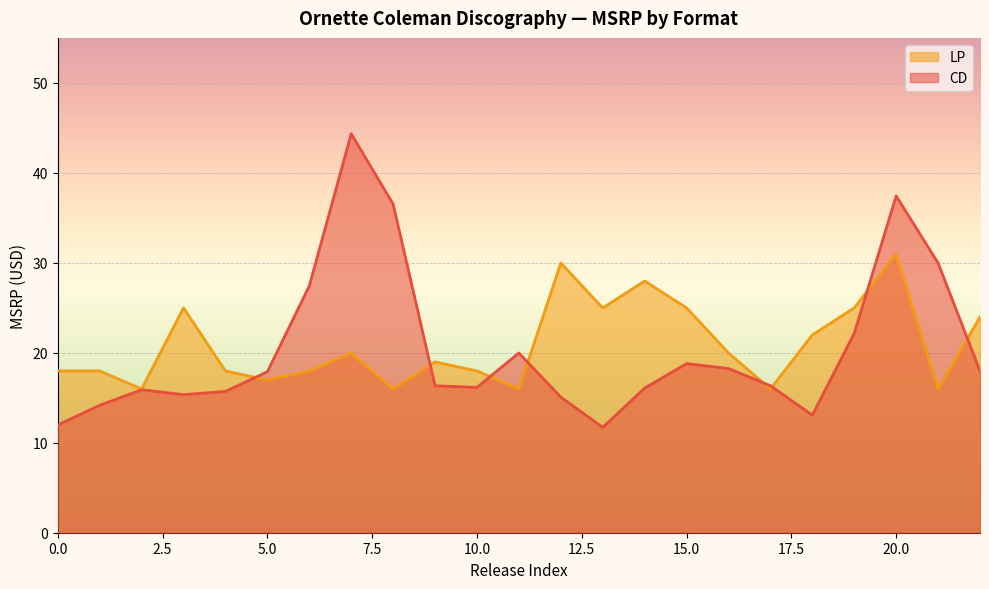

What is the value of the 5th point from the left?

18.0